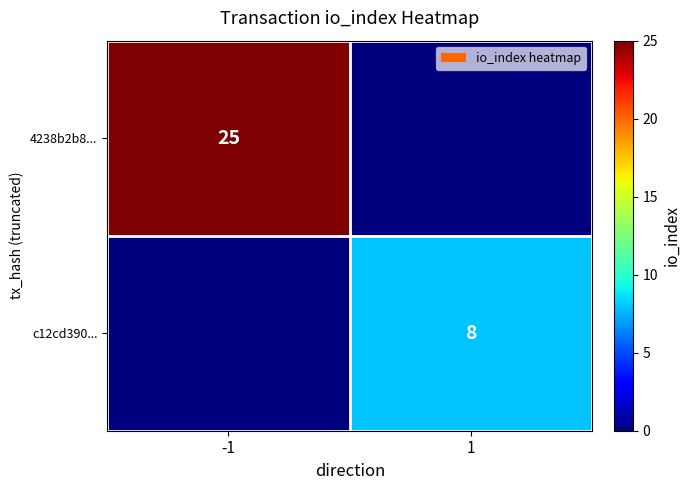

At which category is the sum across all series the highest?

-1